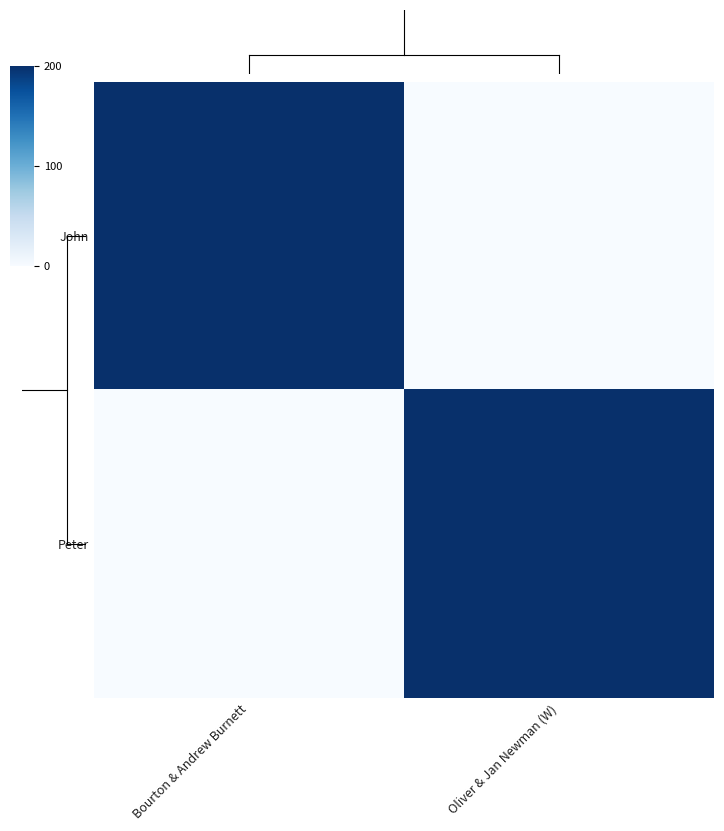

At which category does the chart reach its peak across all series?

Bourton & Andrew Burnett